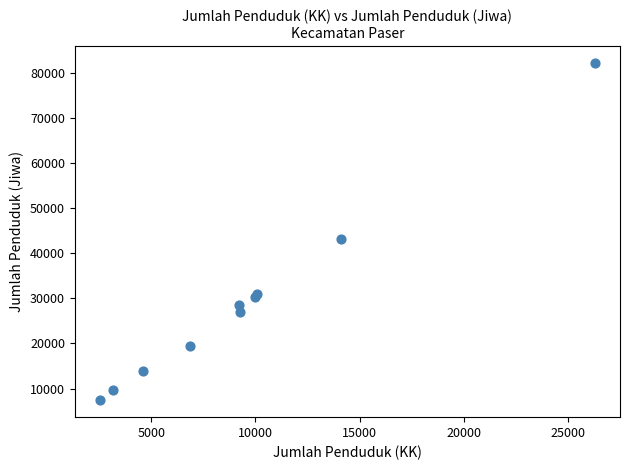

What Y value in the scatter plot is closest to 44834?

43229